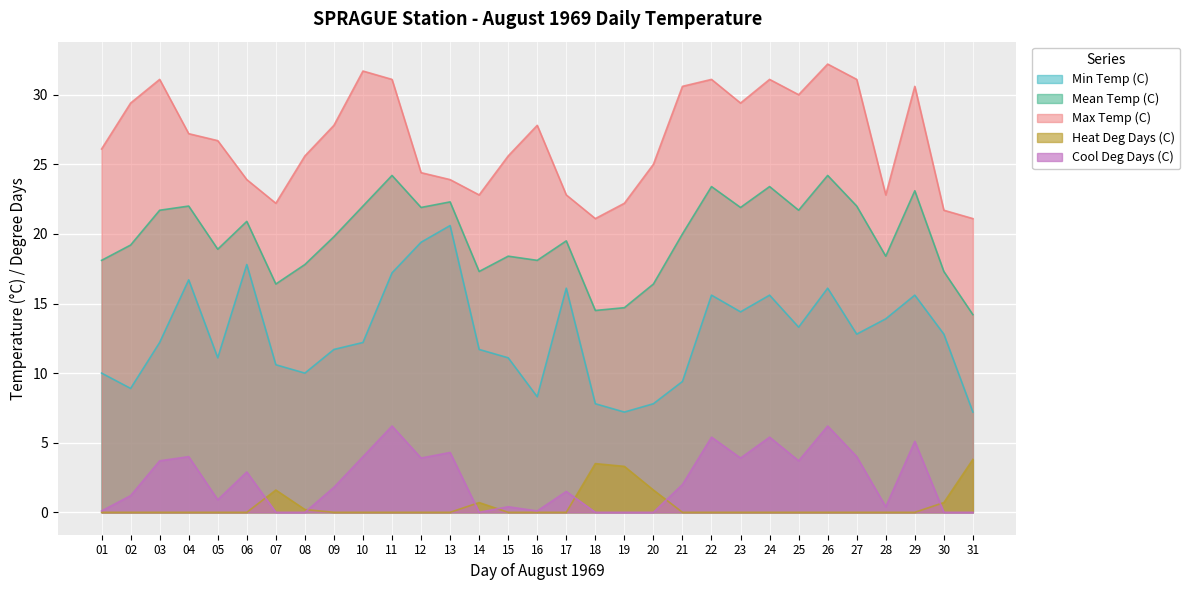

What are all the series names shown in the legend?

Min Temp (C), Mean Temp (C), Max Temp (C), Heat Deg Days (C), Cool Deg Days (C)